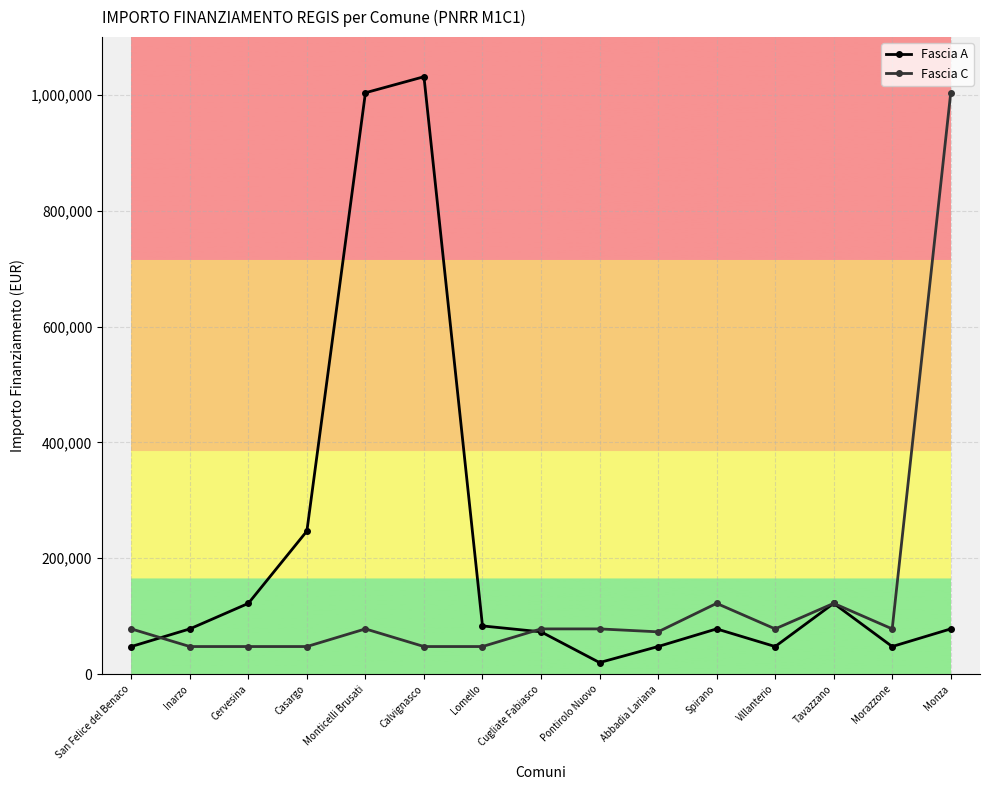

What is the average value of the Fascia A series?

208352